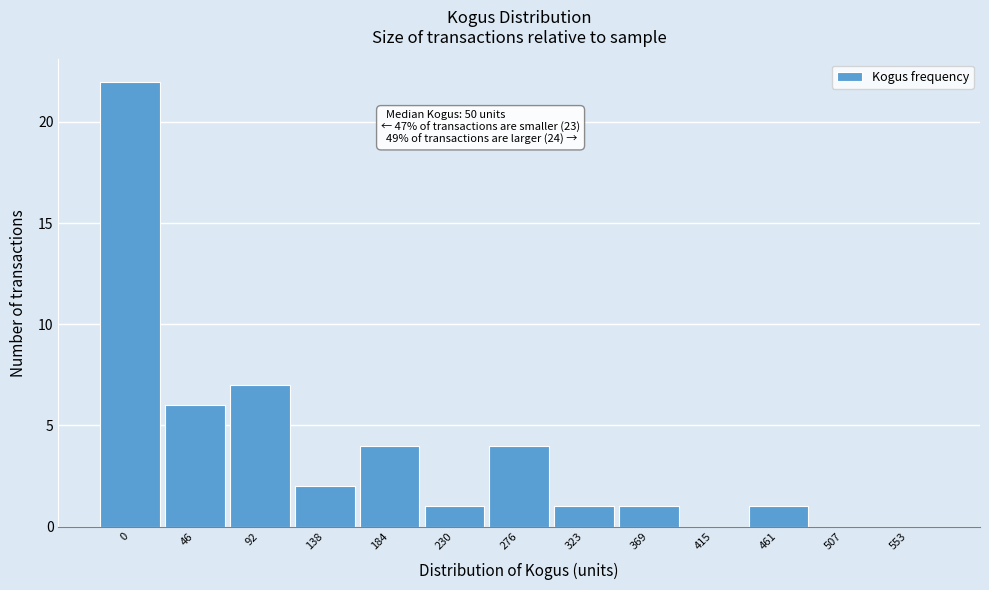

Reading left to right, transcribe all the data shown in this chart.

0=22	46=6	92=7	138=2	184=4	230=1	276=4	323=1	369=1	415=0	461=1	507=0	553=0